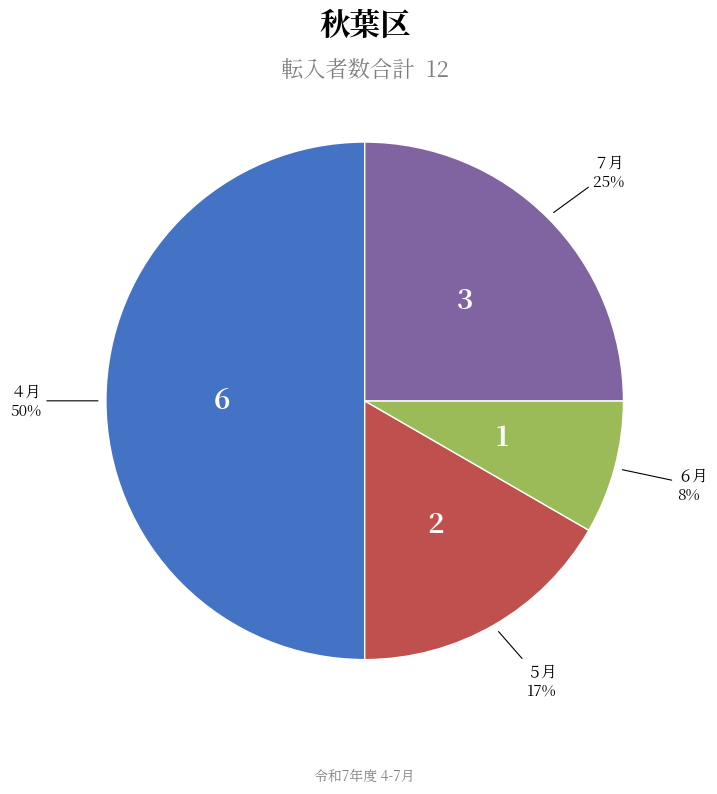

Is there a majority slice in this chart?

No